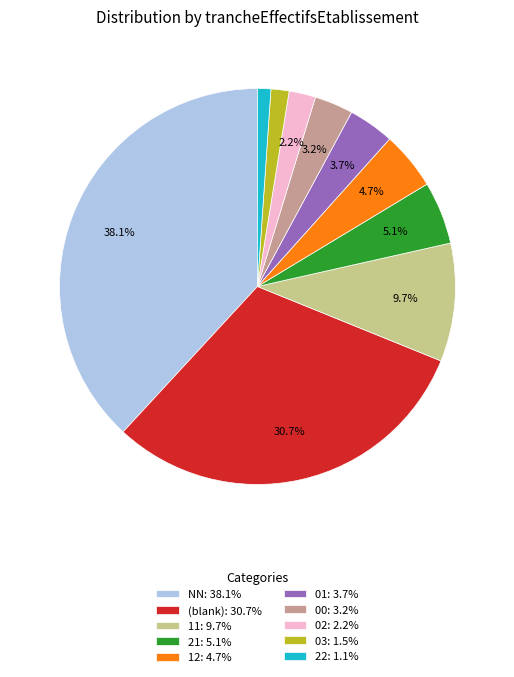

Combined, what portion of the pie is 11: 9.7% and 01: 3.7%?

13.4%